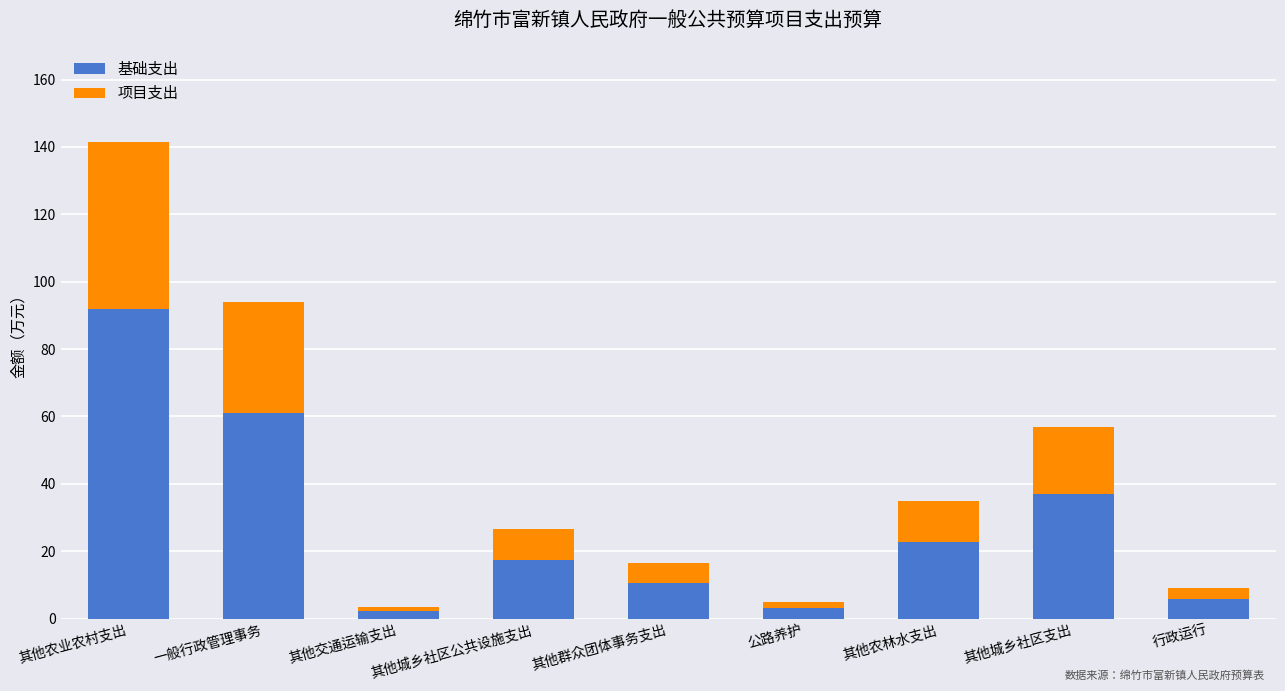

Where is 基础支出 nearest to the value 47?

其他城乡社区支出